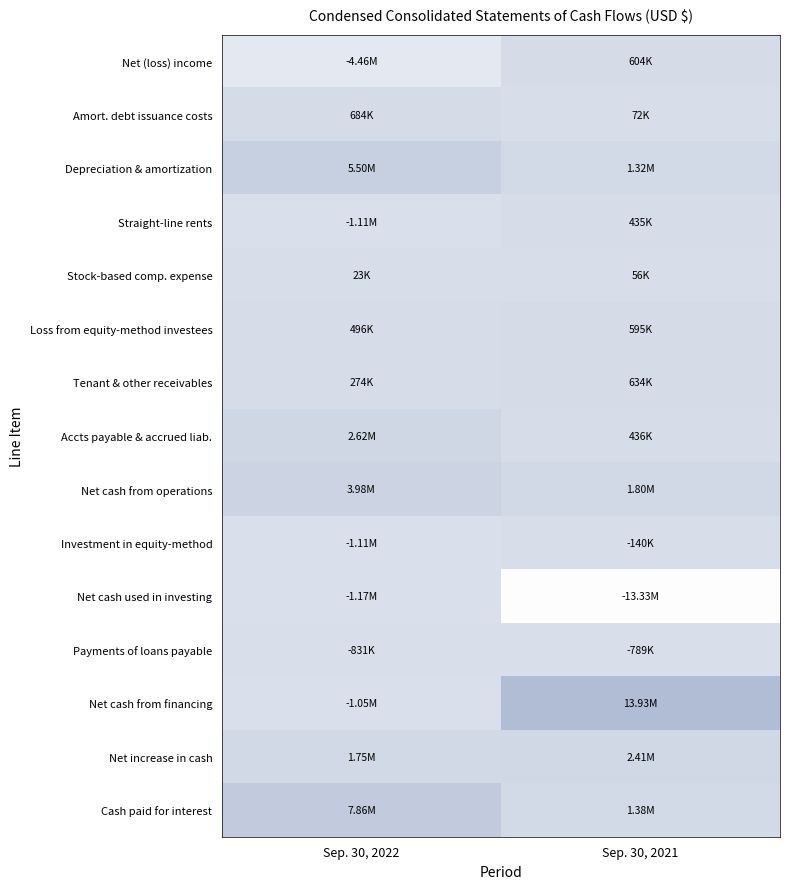

What is the spread (max minus min) of values at Sep. 30, 2021?

27258000